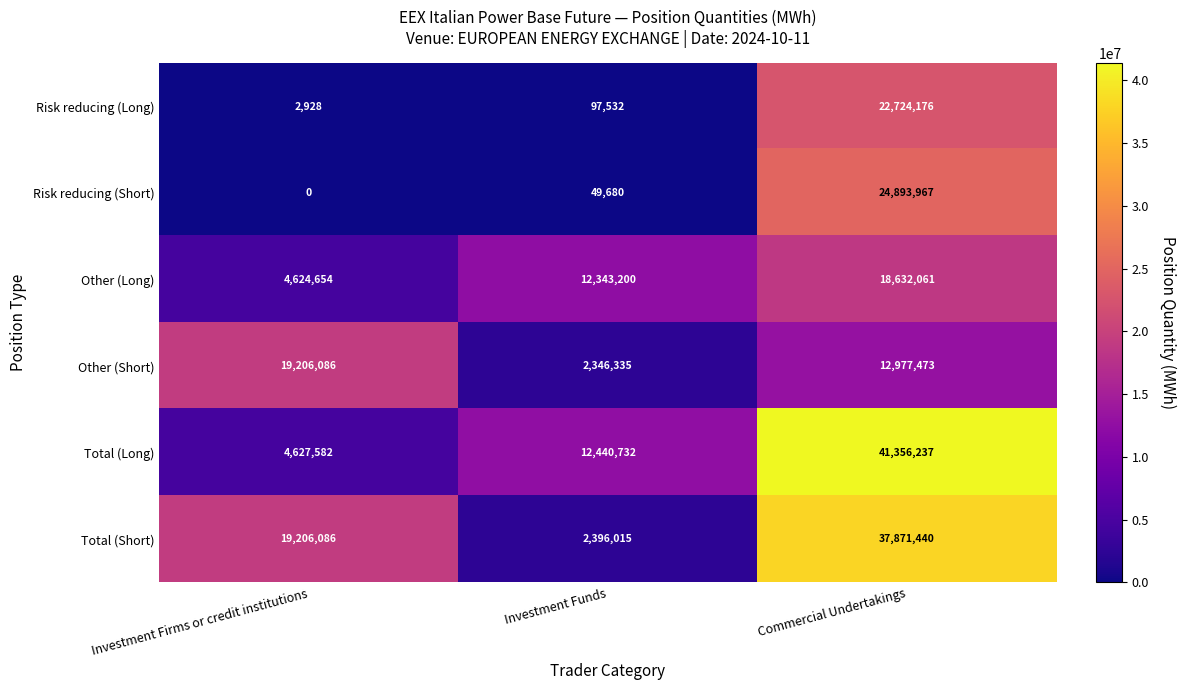

At Investment Funds, list the series in order from largest to smallest.

Total (Long), Other (Long), Total (Short), Other (Short), Risk reducing (Long), Risk reducing (Short)